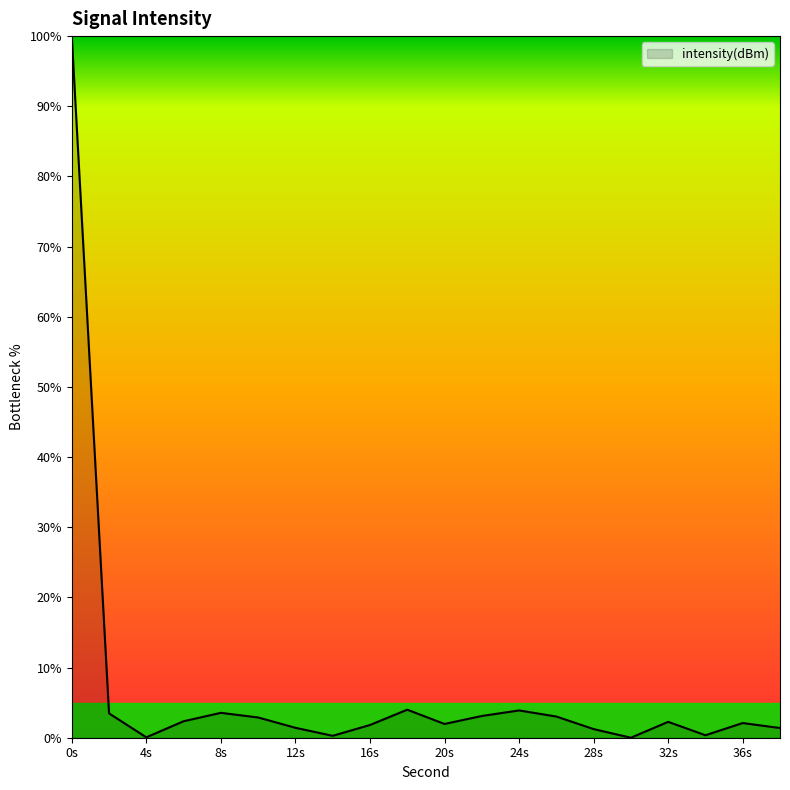

What is the maximum value shown in the chart?

100.0